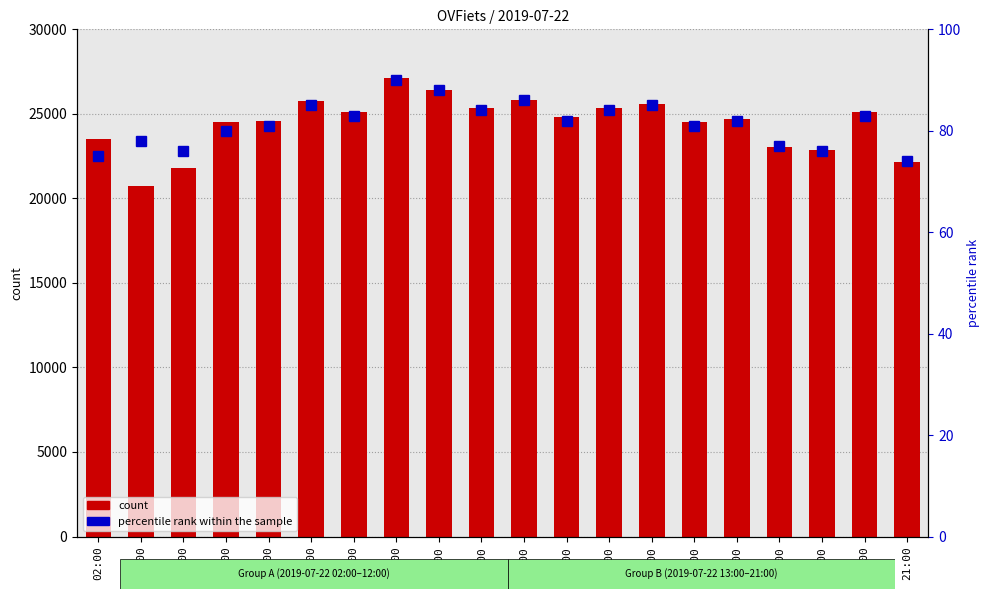

What is the value of the count bar at the 20th from the left?

22181